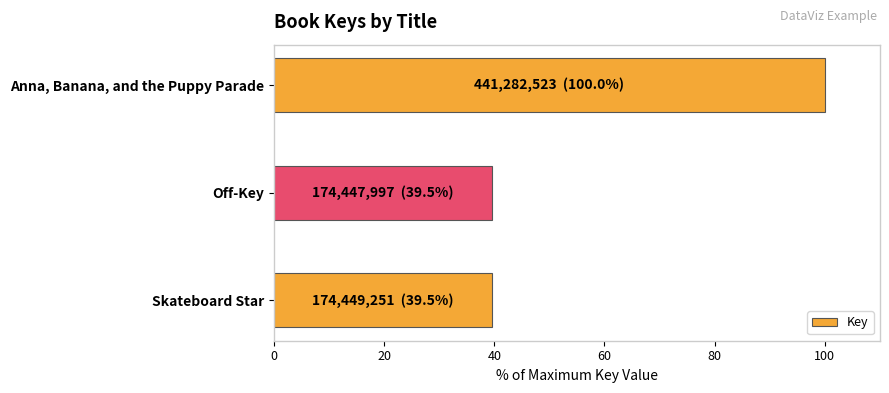

Reading bottom to top, transcribe all the data shown in this chart.

39.5	39.5	100.0